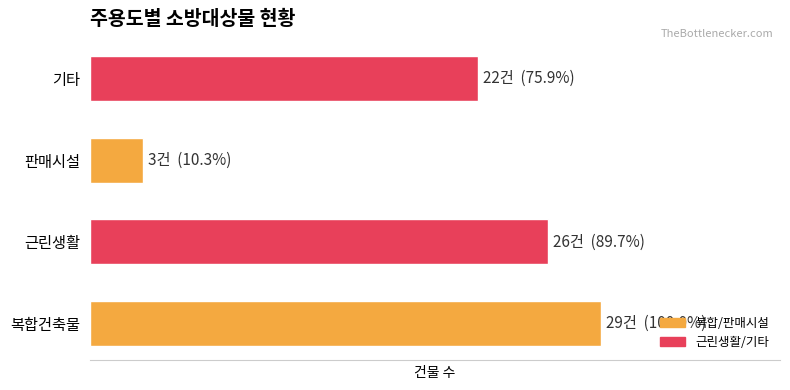

Does the chart contain any negative values?

No